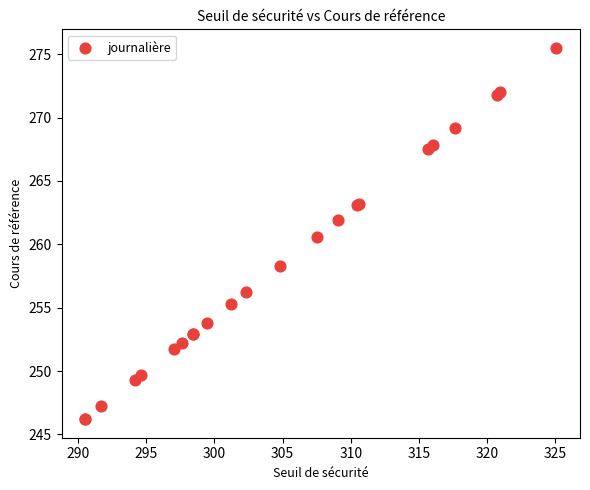

What Y value in the scatter plot is closest to 260?

260.6